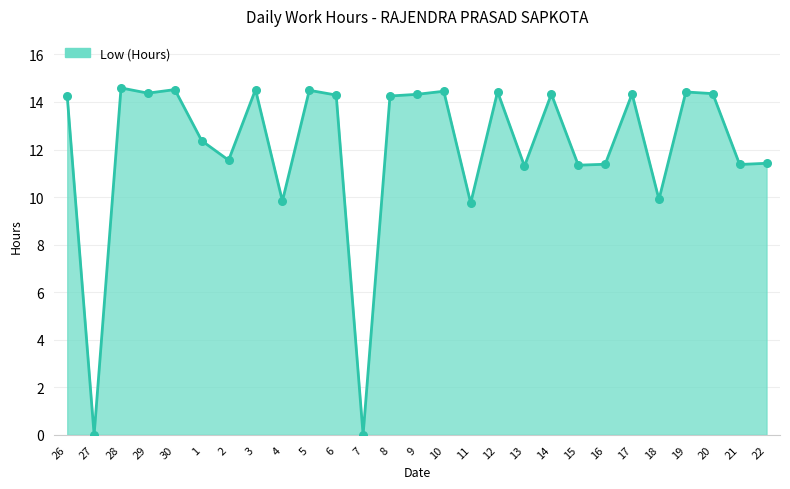

What is the change in value from 27 to 28?

+14.6